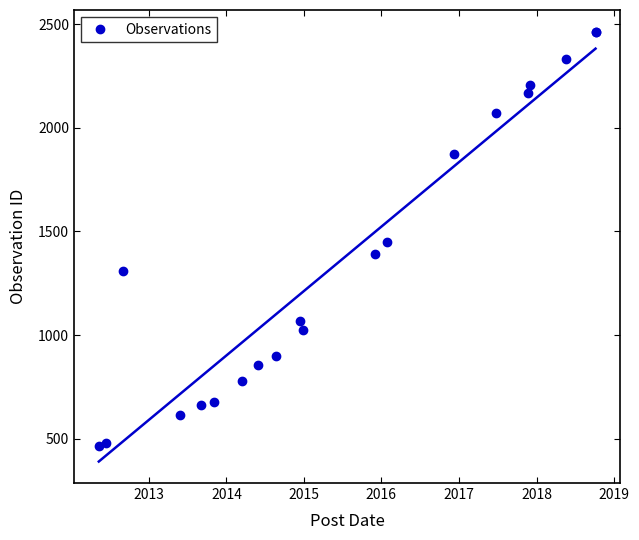

What is the value of the 3rd point from the left?

1309